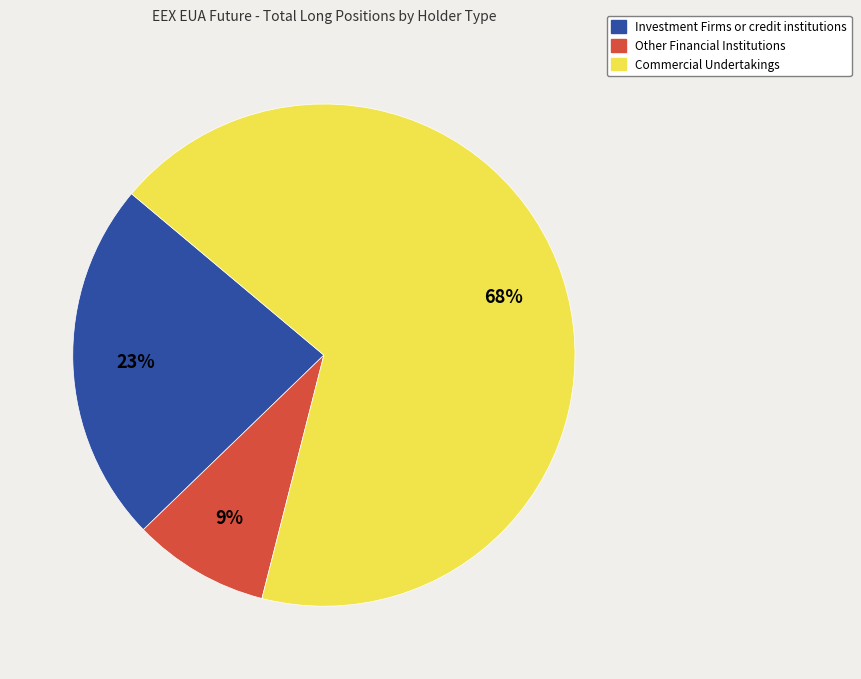

To the nearest percent, what is the combined percentage of Investment Firms or credit institutions and Other Financial Institutions?

32%